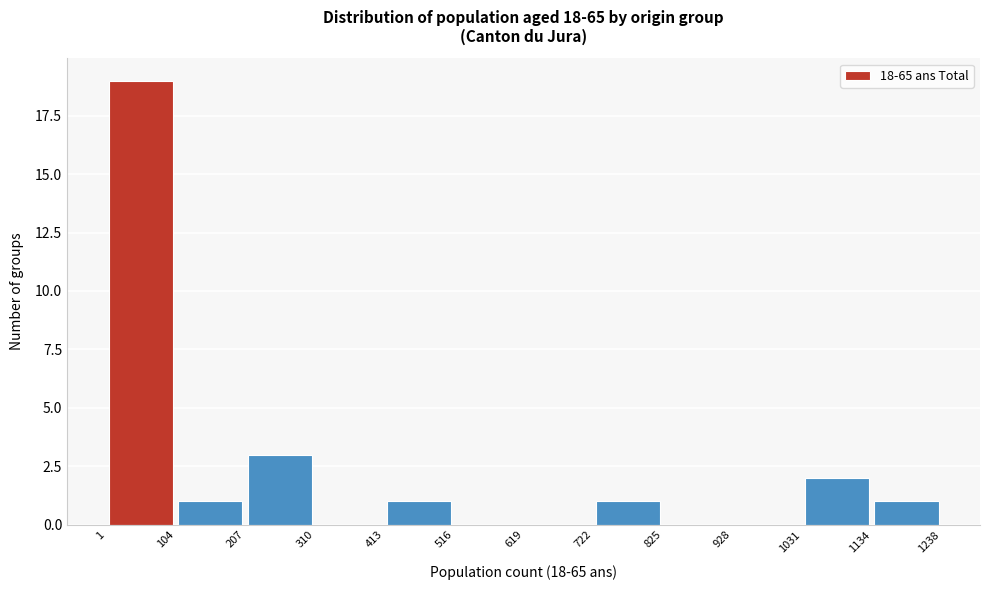

How tall is the bar that spans 1031 to 1134 on the x-axis? The values are not printed on the chart, so give them approximately, as read against the axis.

2